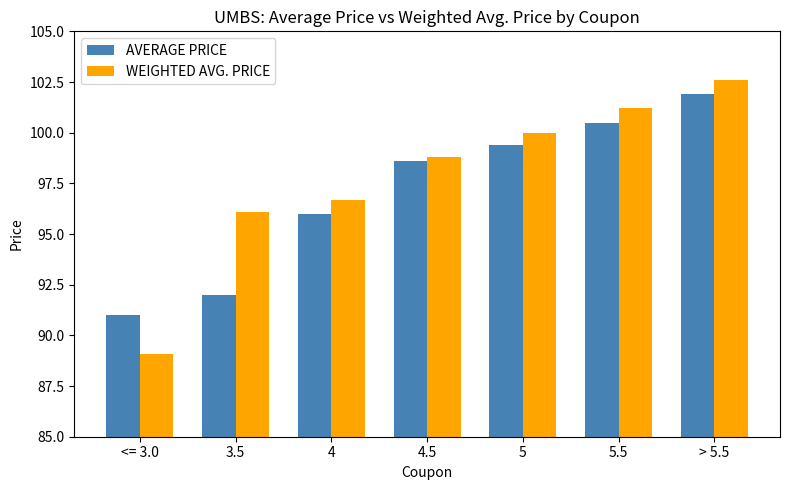

What is the label of the 5th bar from the left?

5